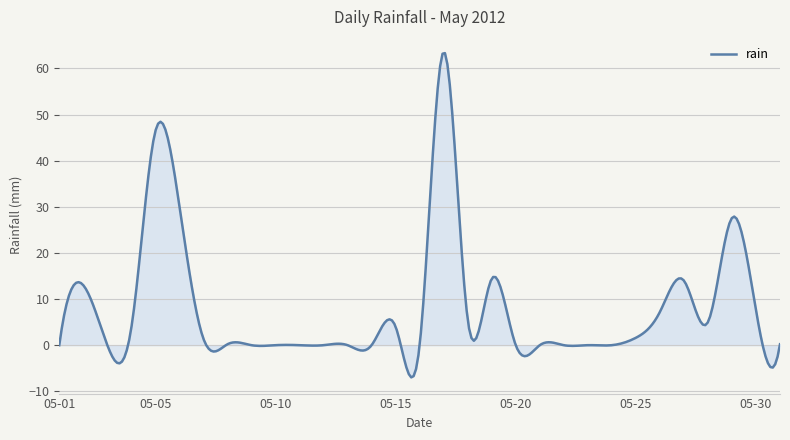

What is the difference between the maximum and minimum values?

70.3